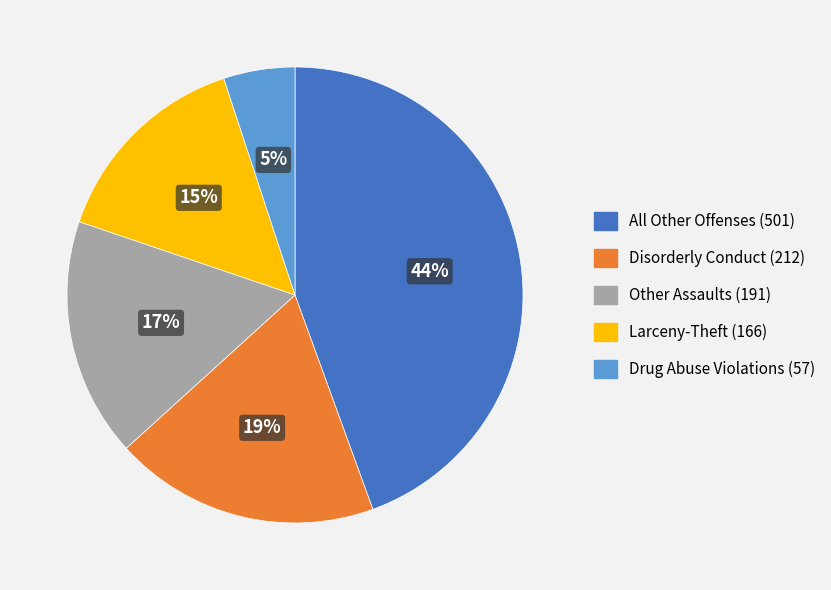

Between Drug Abuse Violations (57) and All Other Offenses (501), which is larger?

All Other Offenses (501)